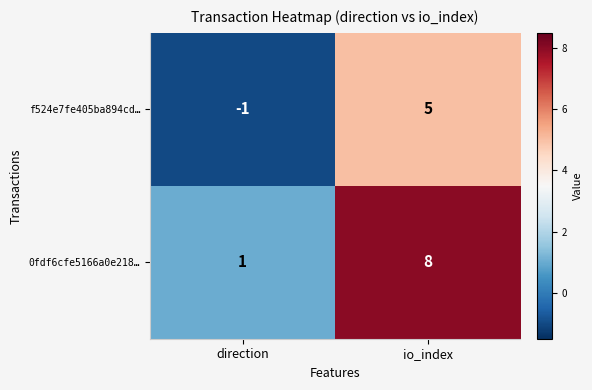

How many categories are shown in the chart?

2